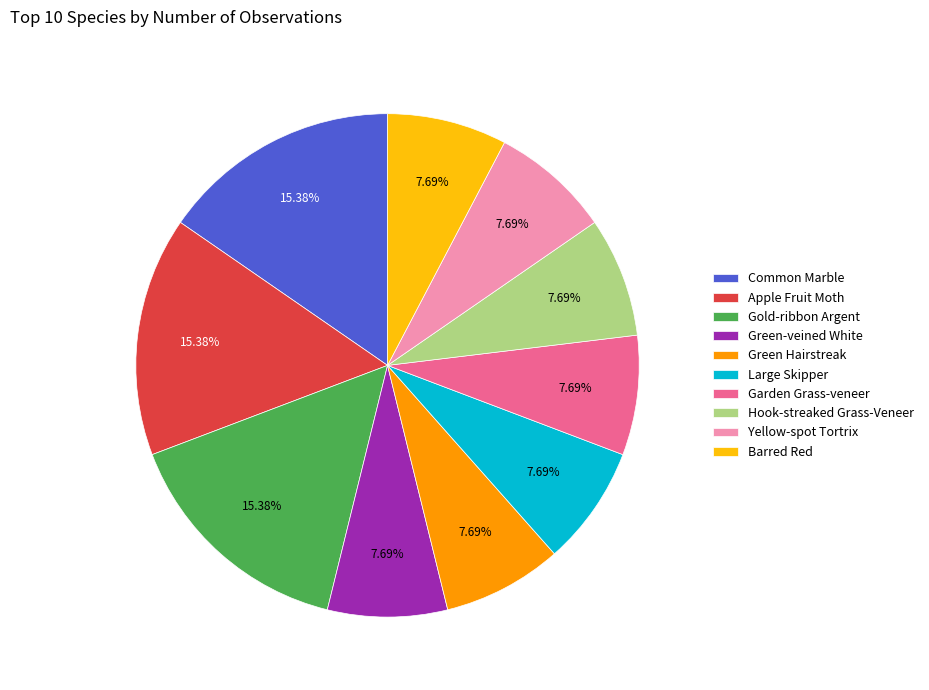

Combined, what portion of the pie is Barred Red and Green-veined White?

15.4%